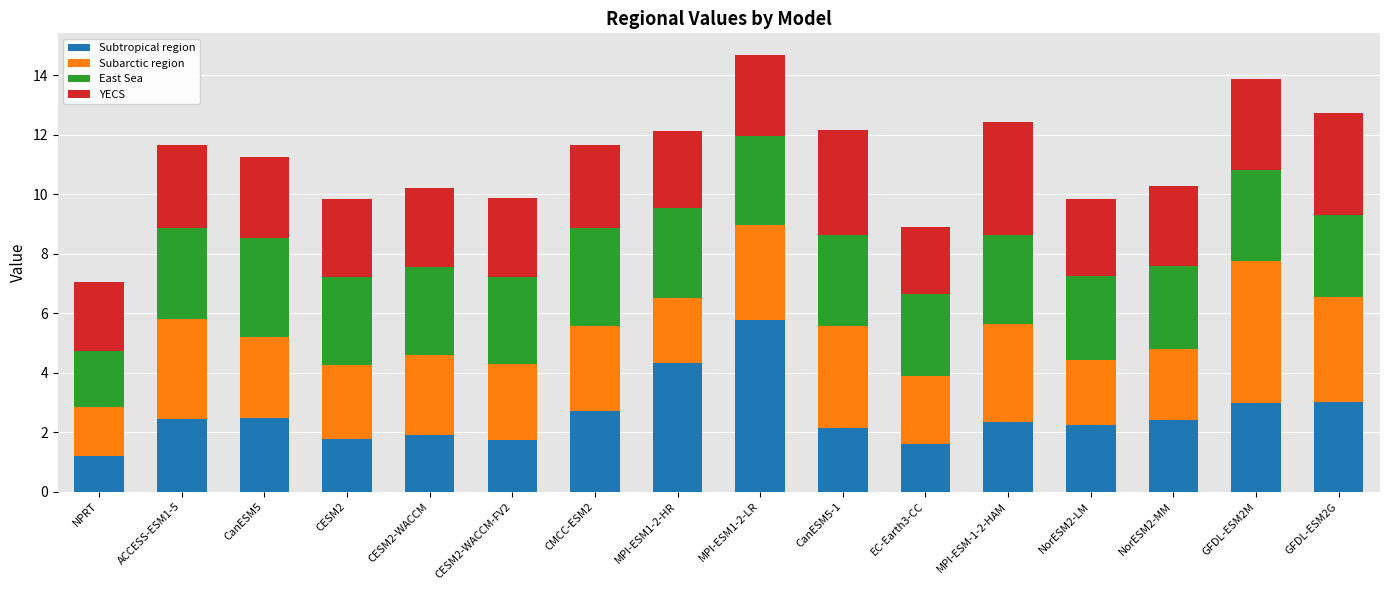

Which category has the highest value in the Subtropical region series?

MPI-ESM1-2-LR